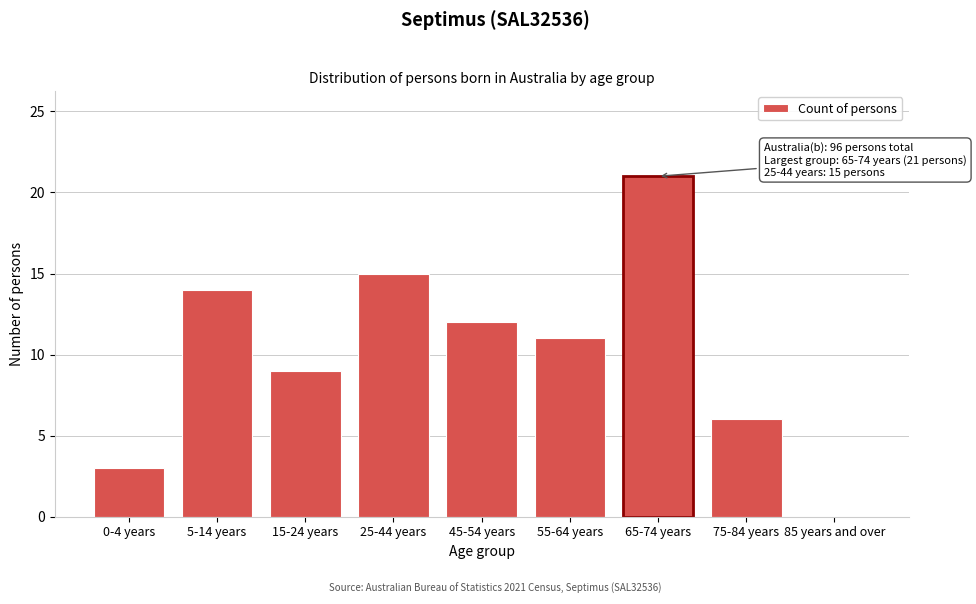

Reading left to right, list all the values displayed in this chart.

0-4 years=3	5-14 years=14	15-24 years=9	25-44 years=15	45-54 years=12	55-64 years=11	65-74 years=21	75-84 years=6	85 years and over=0